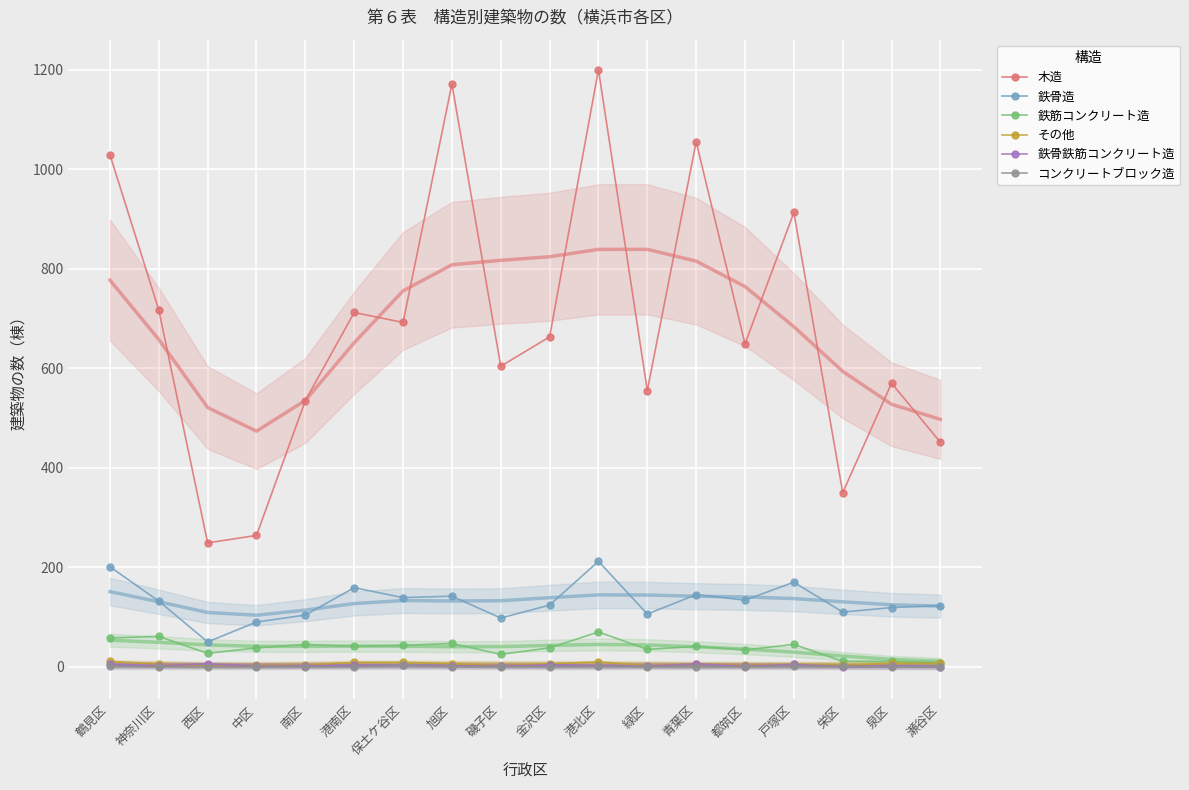

At which category does 鉄骨造 reach its first local peak?

港南区